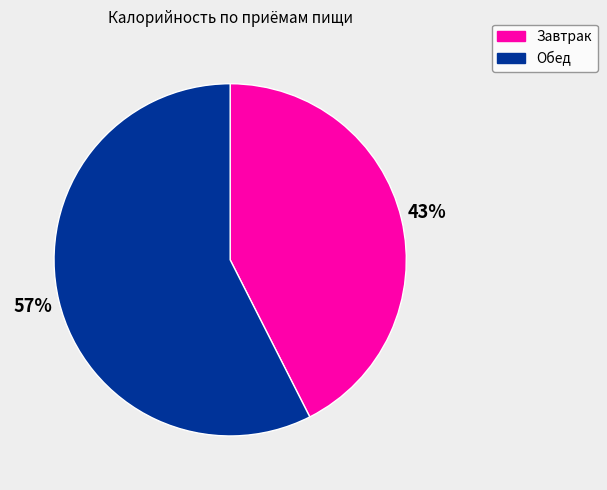

To the nearest percent, what is the average slice percentage?

50%